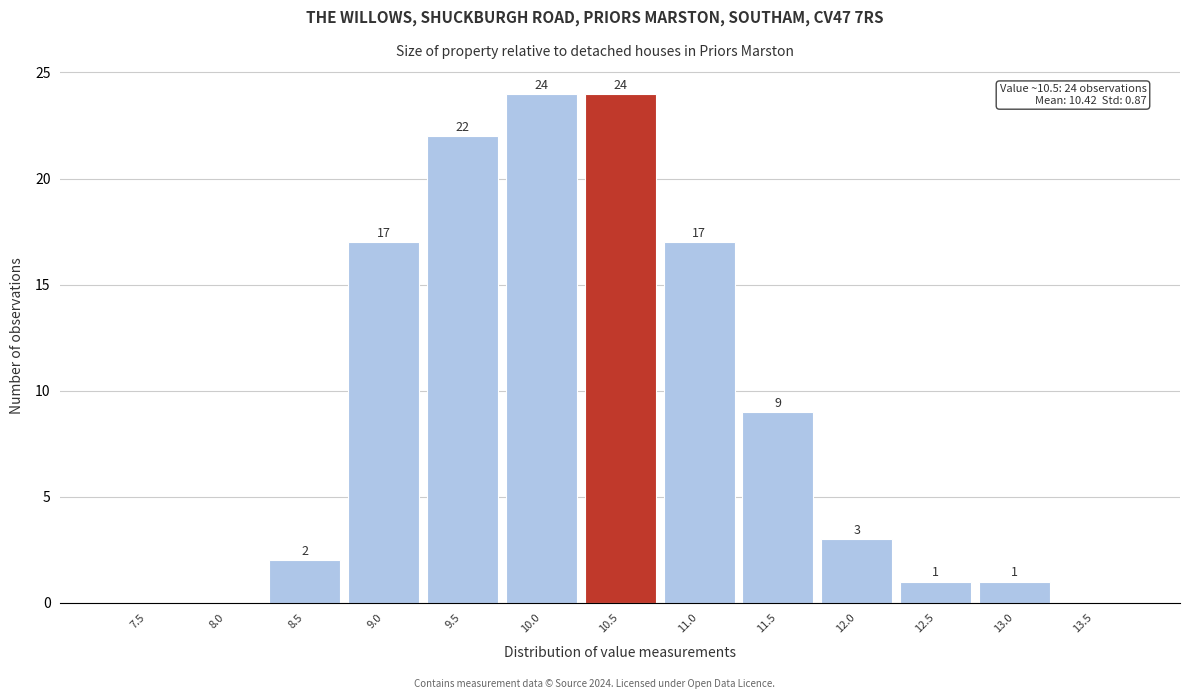

Reading left to right, list all the values displayed in this chart.

7.5=0	8.0=0	8.5=2	9.0=17	9.5=22	10.0=24	10.5=24	11.0=17	11.5=9	12.0=3	12.5=1	13.0=1	13.5=0